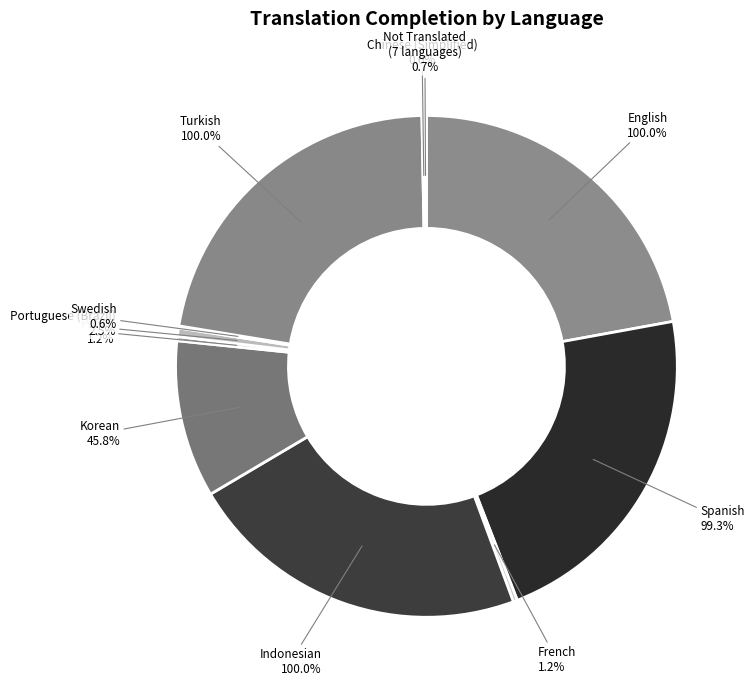

Is it true that Persian is 0% of the pie?

True